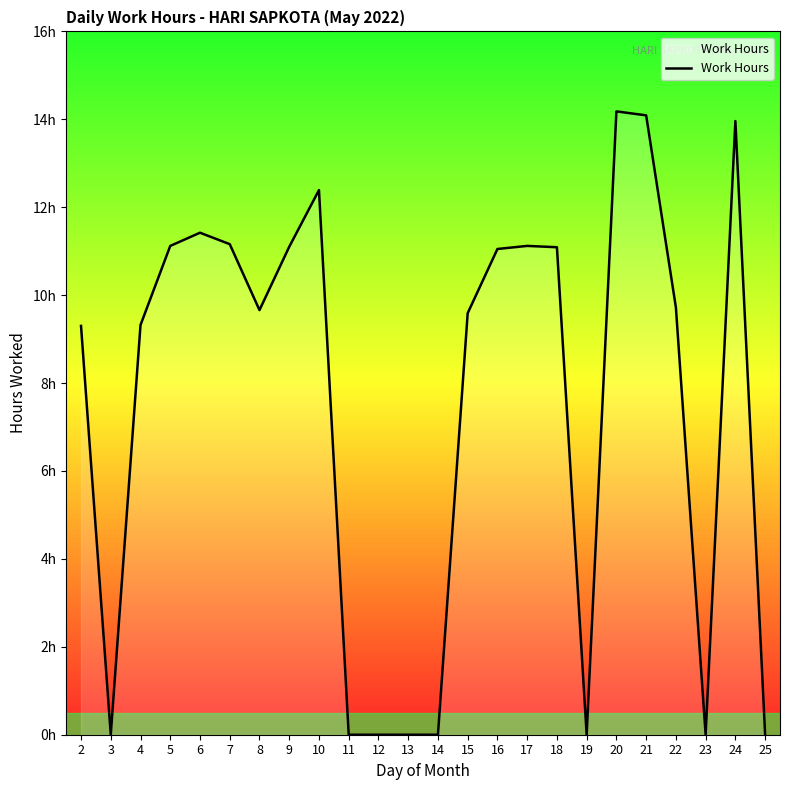

Is this an area chart (filled region under the line)?

Yes